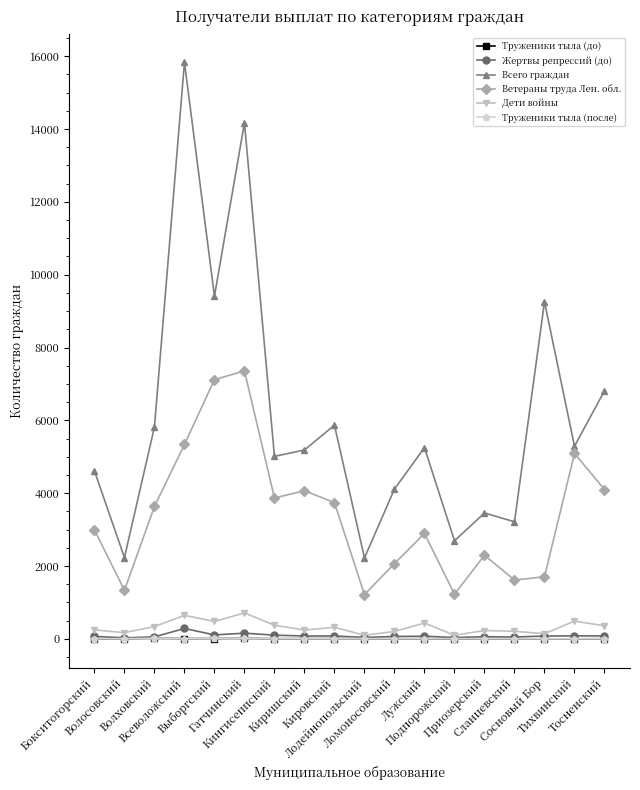

True or false: Труженики тыла (до) has a value of 5 at Кировский.

True